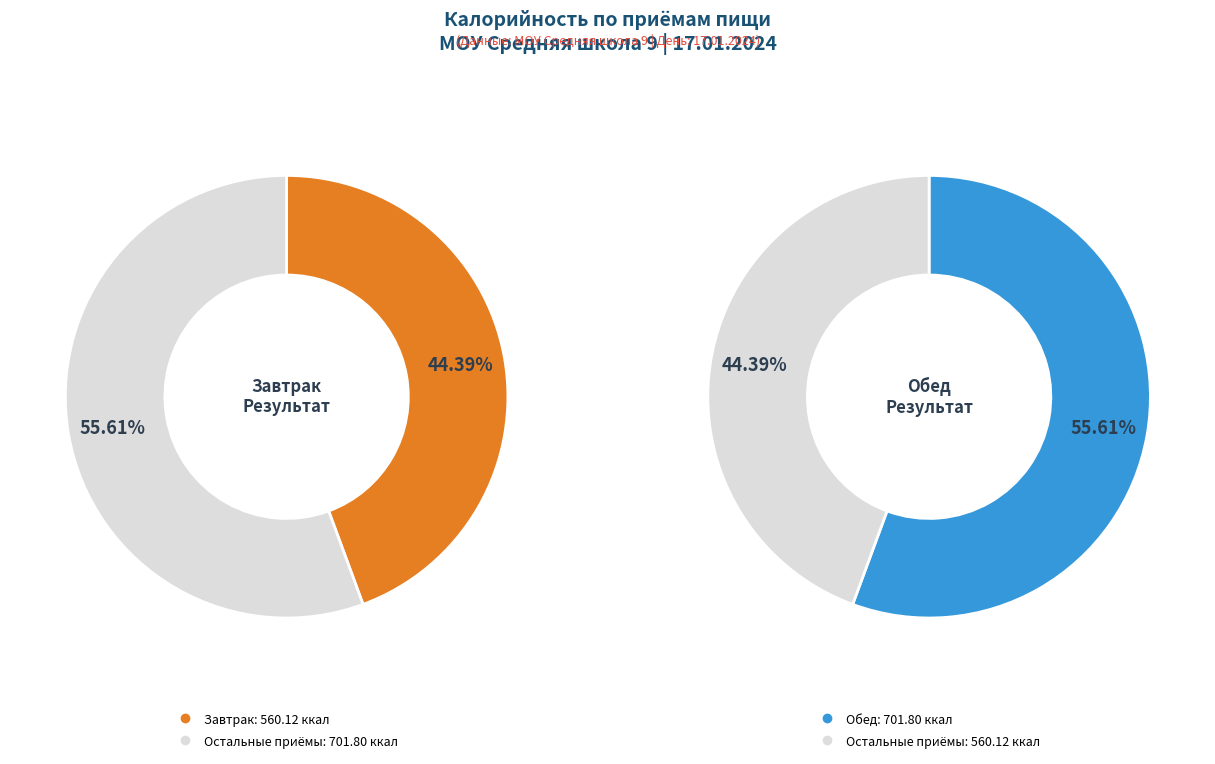

To the nearest percent, what is the combined percentage of Обед and Завтрак?

100%